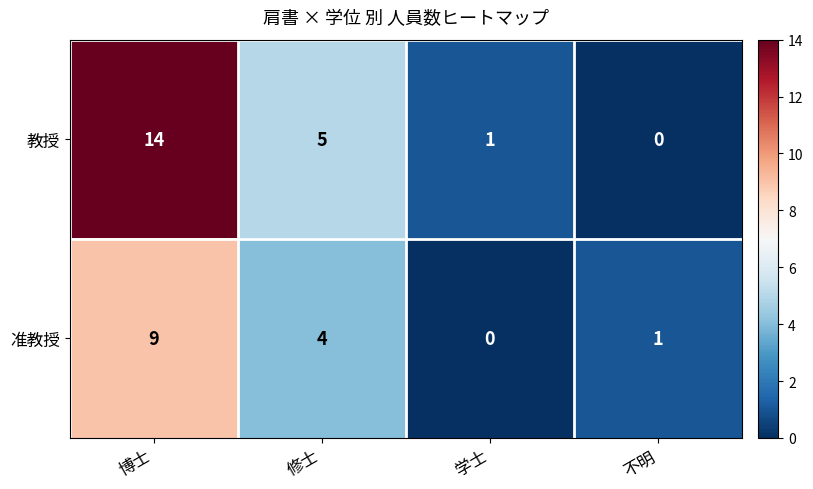

What is the greatest value displayed?

14